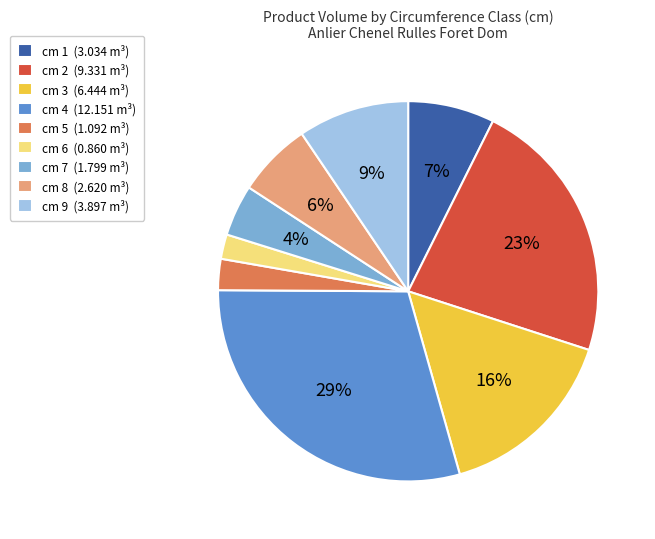

Which category has the smallest portion of the pie?

cm 6 (0.860 m³)